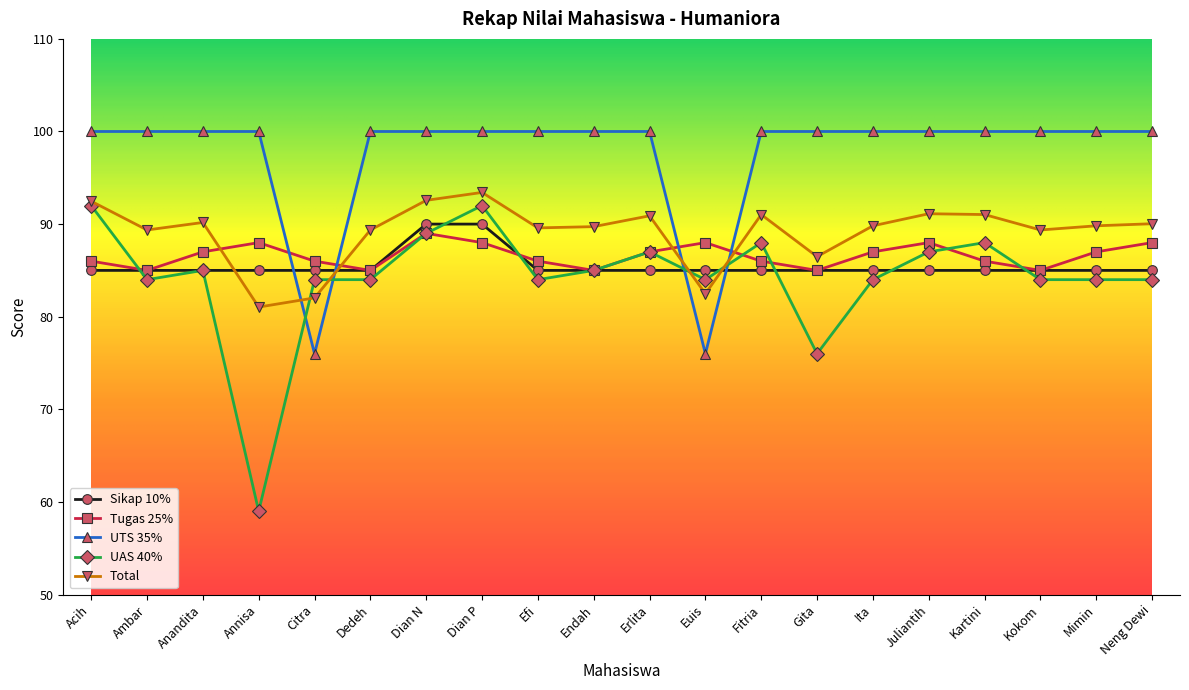

At Annisa, list the series in order from smallest to largest.

UAS 40%, Total, Sikap 10%, Tugas 25%, UTS 35%